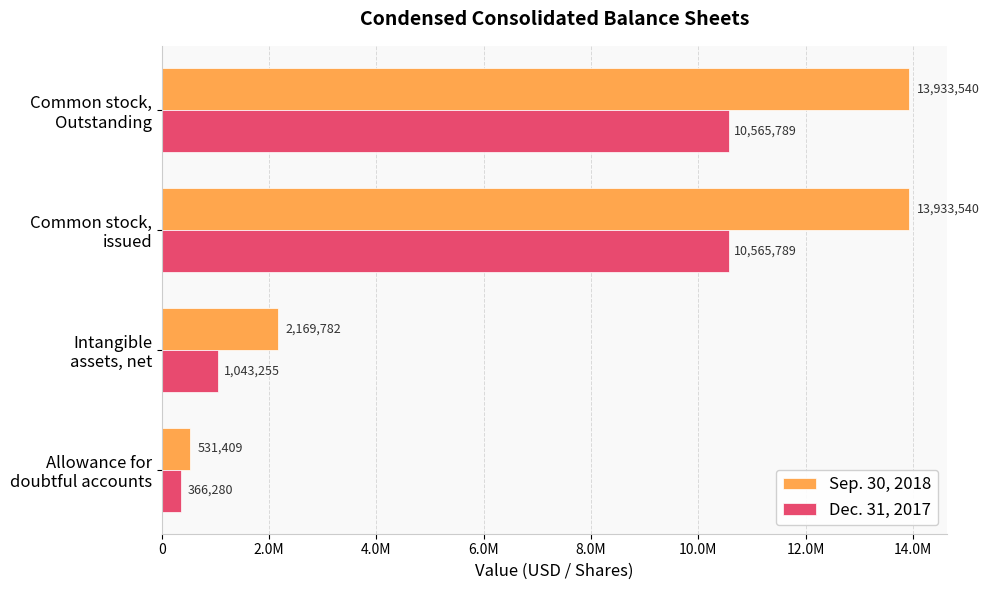

Reading right to left, extract all data points from this chart.

Sep. 30, 2018: 13933540	13933540	2169782	531409
Dec. 31, 2017: 10565789	10565789	1043255	366280